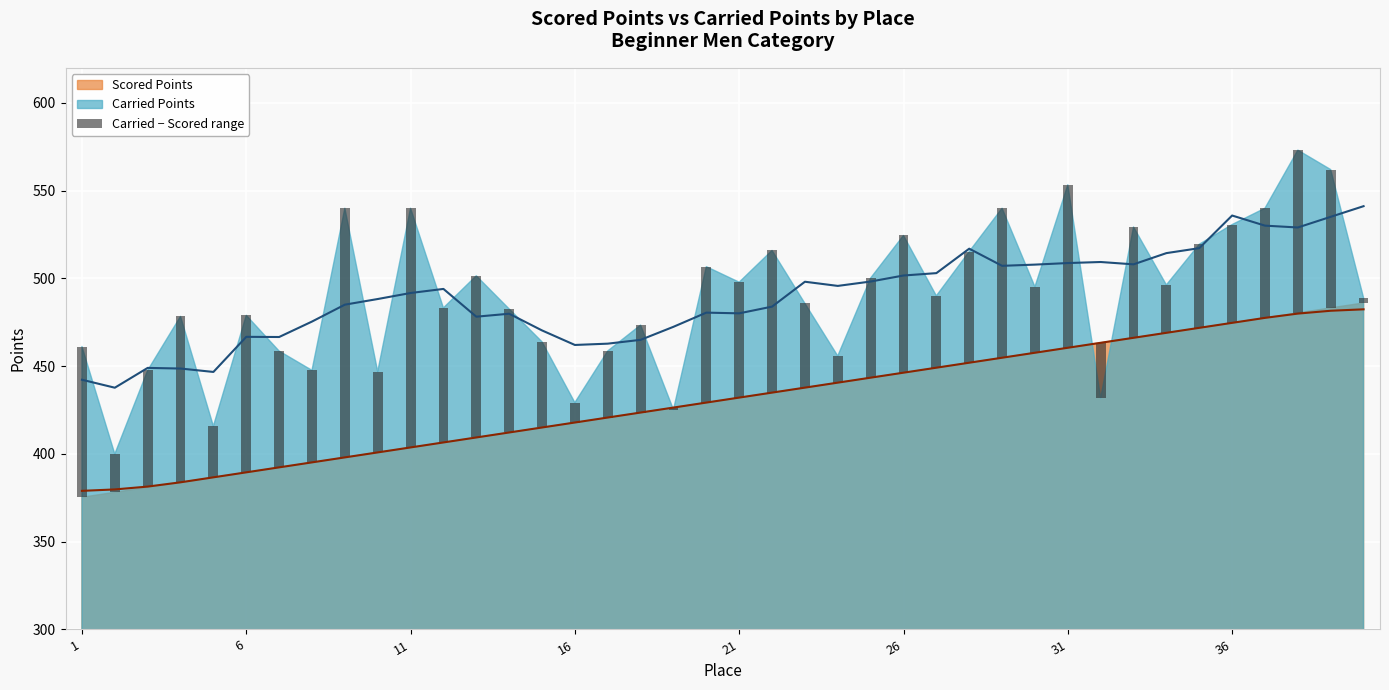

Reading left to right, transcribe all the data shown in this chart.

85.9	21.8	66.6	94.5	29.2	89.5	66.3	52.4	142.0	46.0	136.3	76.7	92.1	70.4	48.8	11.4	37.9	49.8	-1.2	77.4	65.8	81.0	48.0	15.2	56.8	78.2	41.0	63.3	85.2	37.6	92.8	-31.5	63.2	27.3	47.6	56.0	62.5	92.7	78.8	2.9